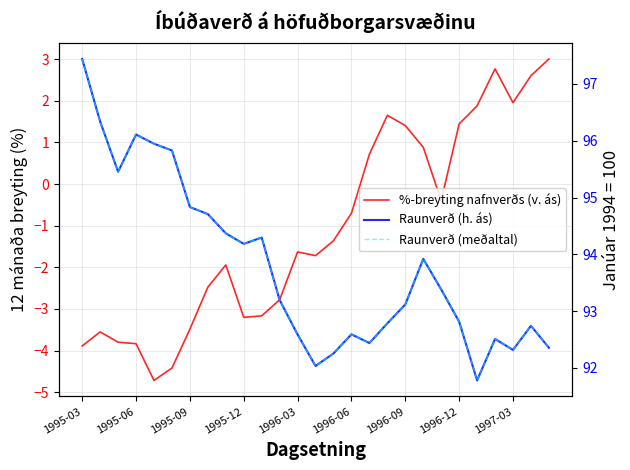

What is the total value across all series at 11?

183.6